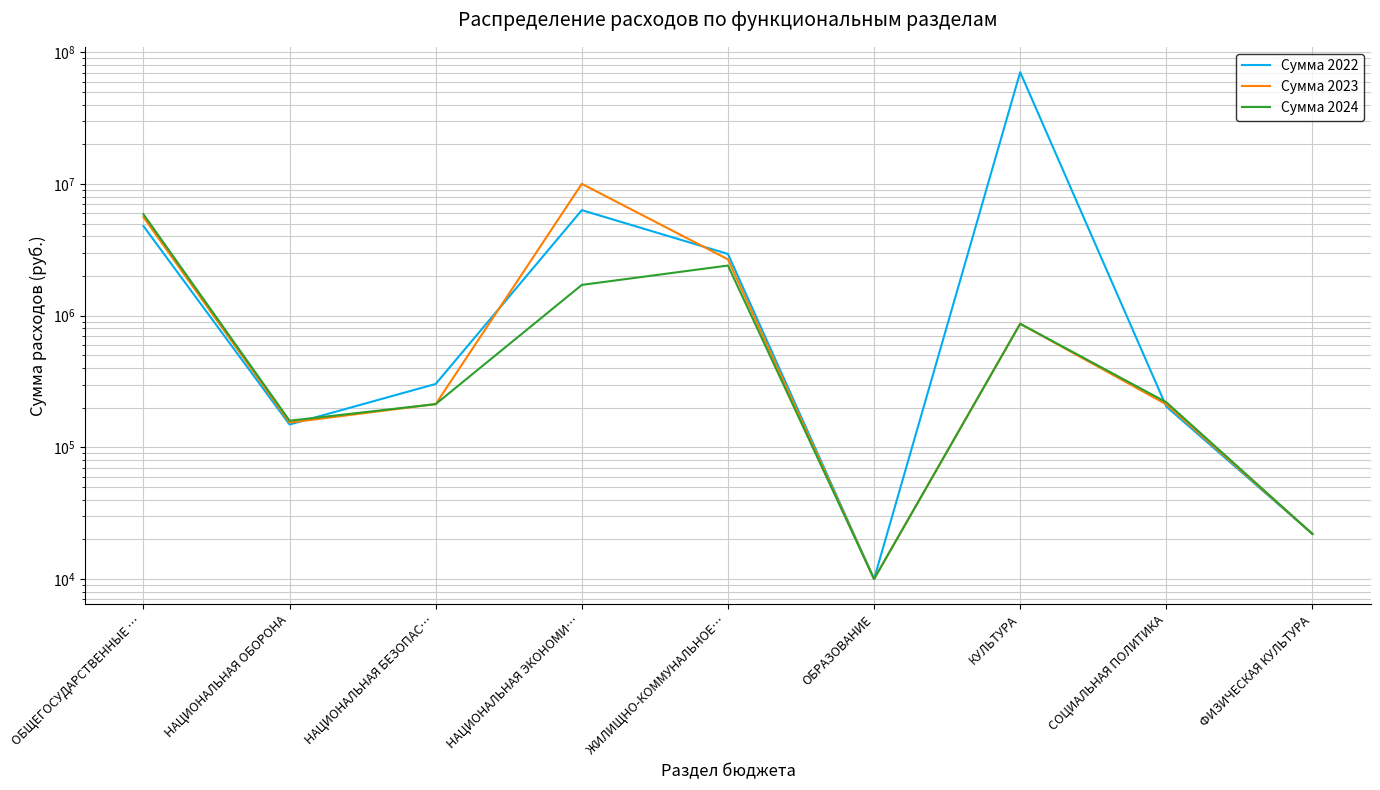

The value of Сумма 2024 at ФИЗИЧЕСКАЯ КУЛЬТУРА is 22000.0. True or false?

True